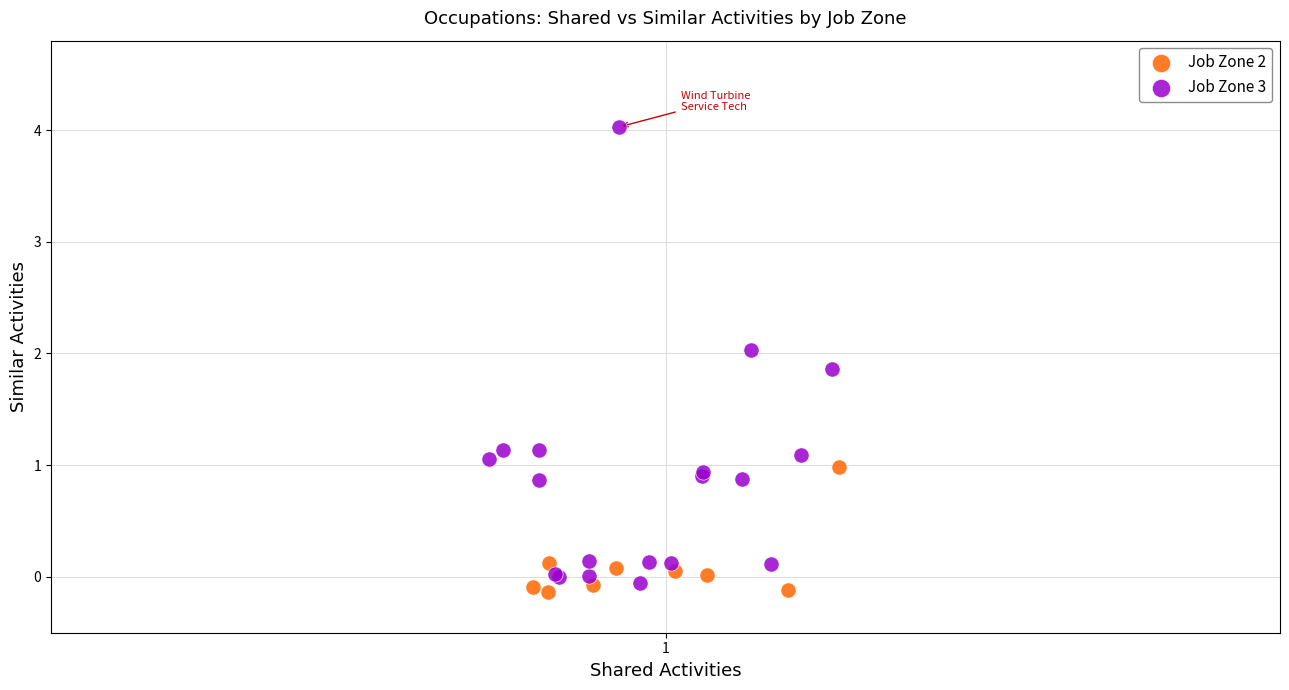

What are all the series names shown in the legend?

Job Zone 2, Job Zone 3